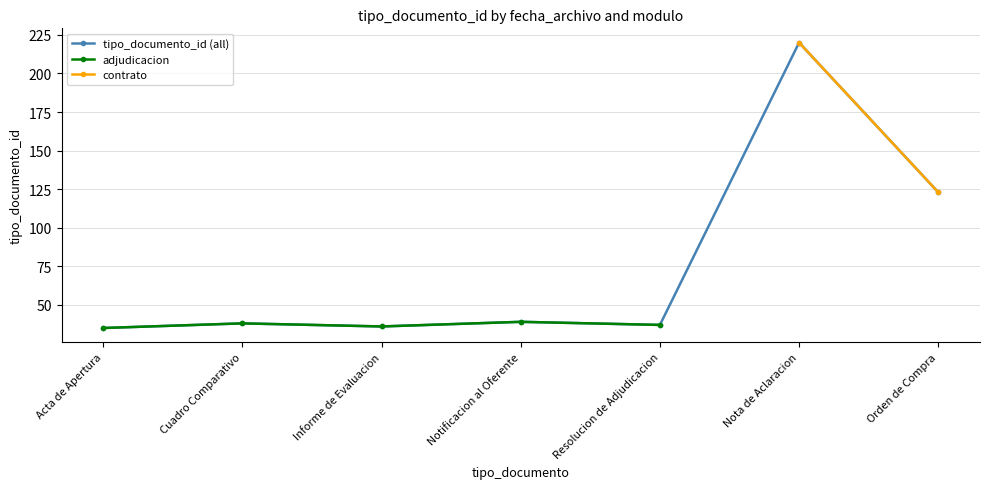

What value does the adjudicacion series have at Resolucion de Adjudicacion?

37